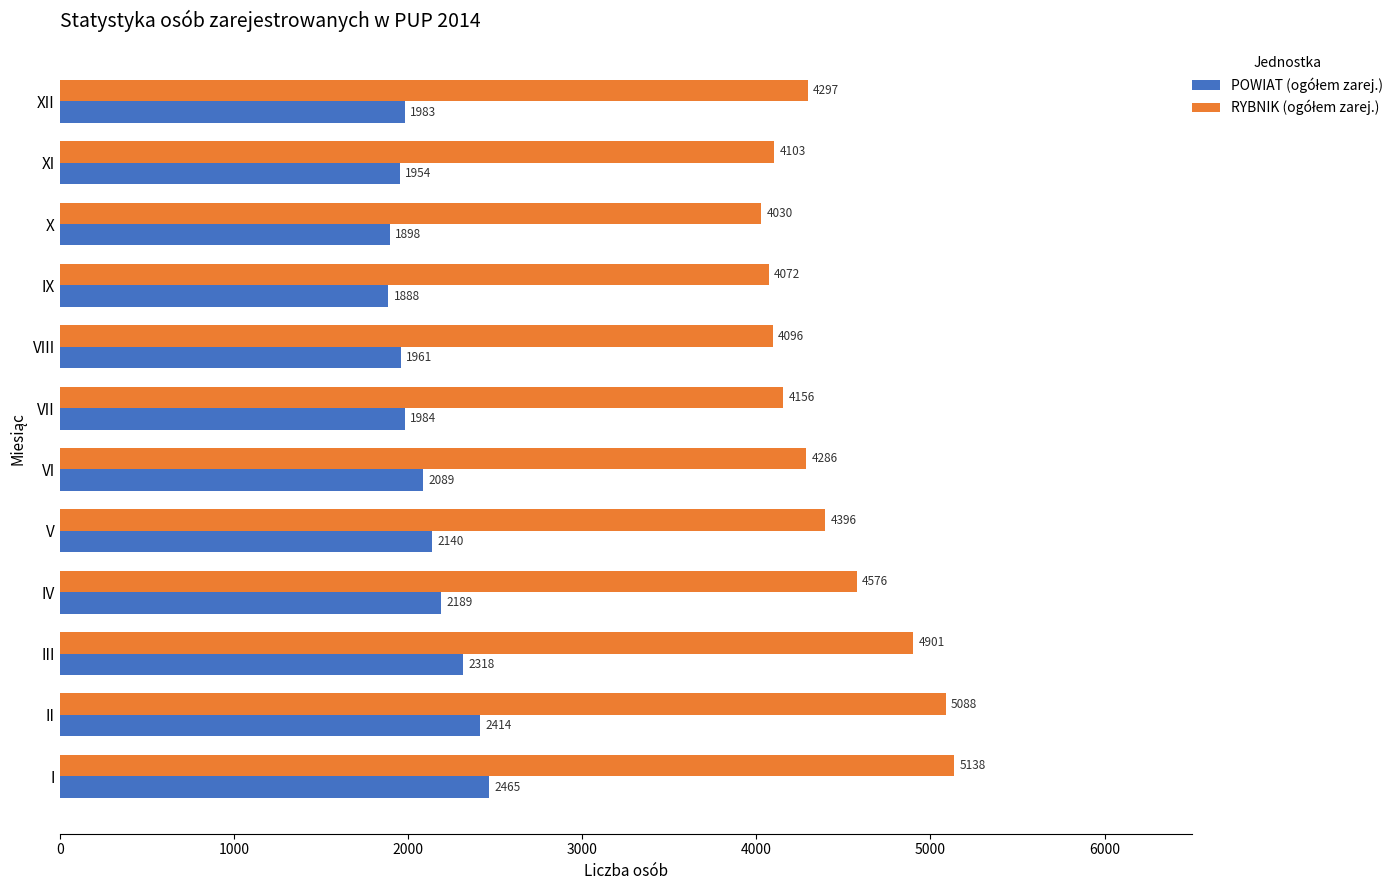

What is the minimum value shown in the chart?

1888